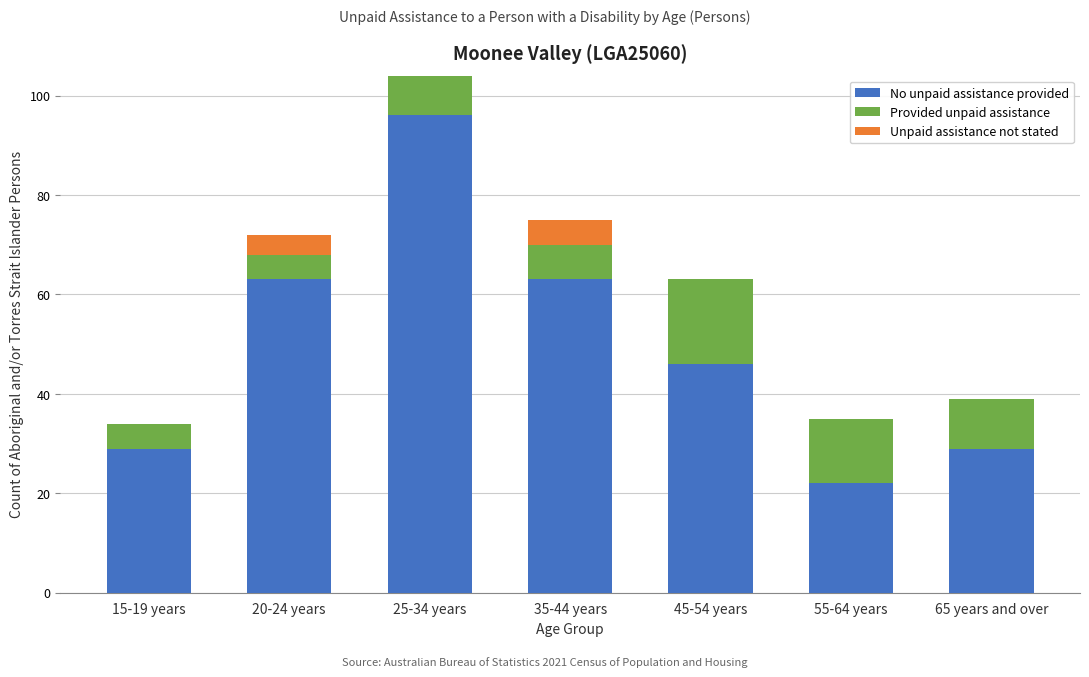

Reading left to right, transcribe the values for No unpaid assistance provided.

15-19 years=29	20-24 years=63	25-34 years=96	35-44 years=63	45-54 years=46	55-64 years=22	65 years and over=29